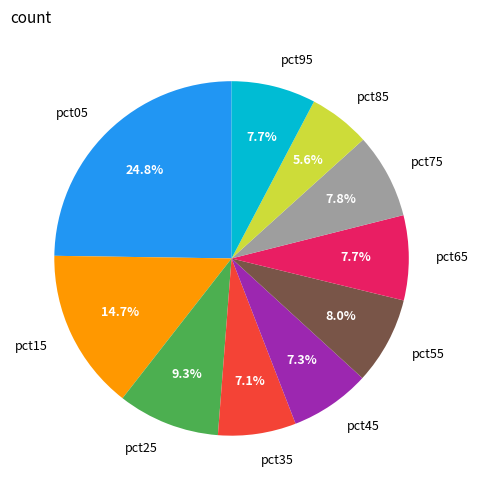

Is there any slice that represents more than half of the pie?

No